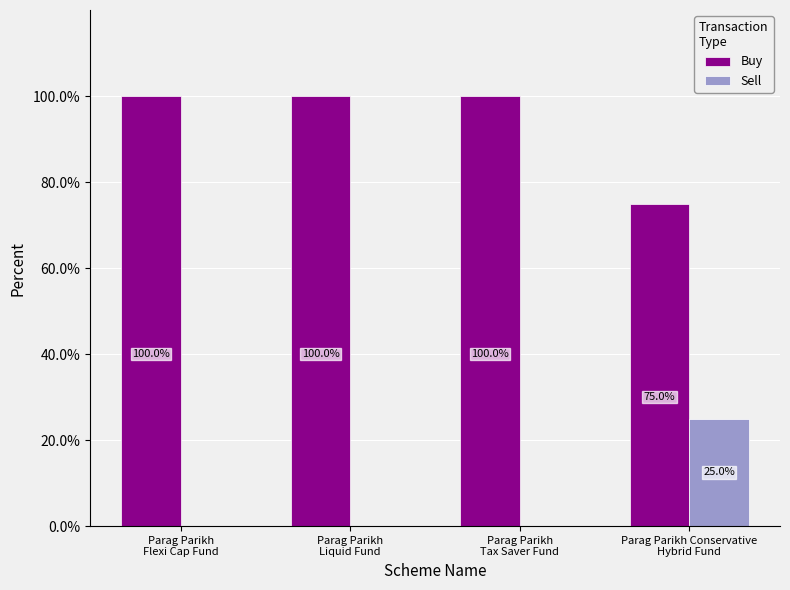

How many Sell values are between 0 and 25?

4